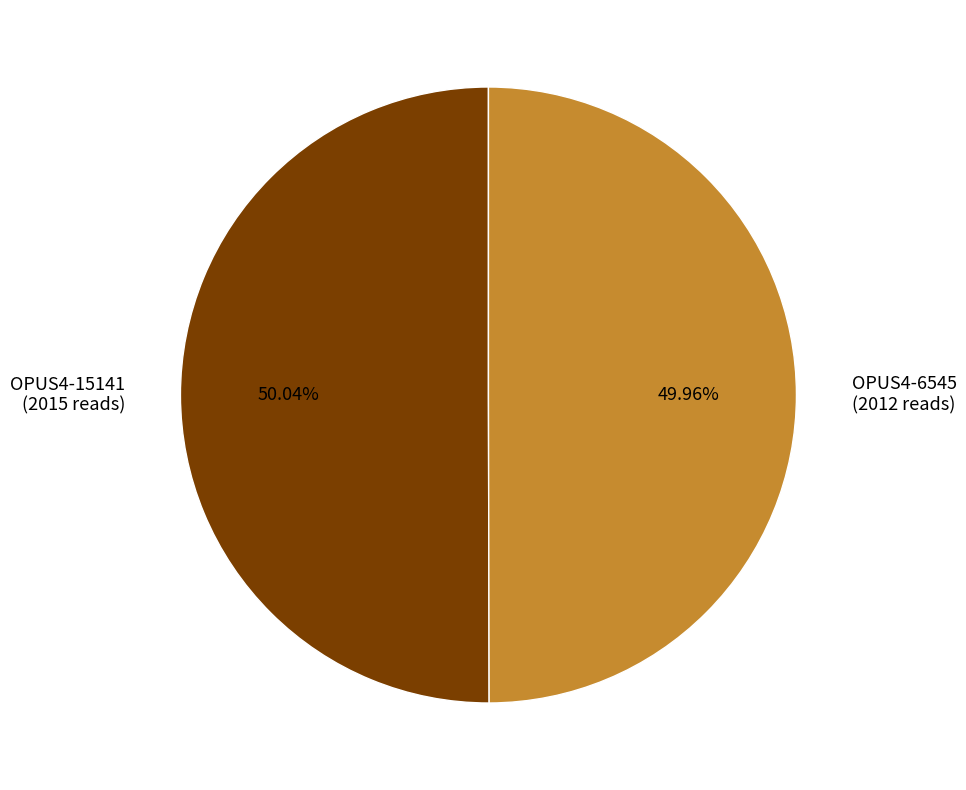

Do OPUS4-6545 (2012 reads) and OPUS4-15141 (2015 reads) together represent more than half of the pie?

Yes